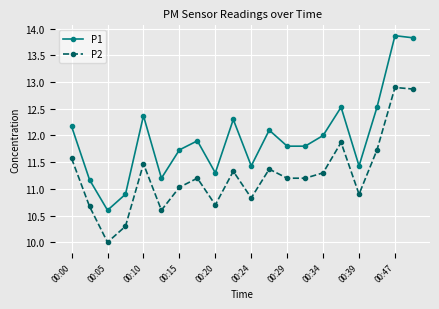

What are all the series names shown in the legend?

P1, P2